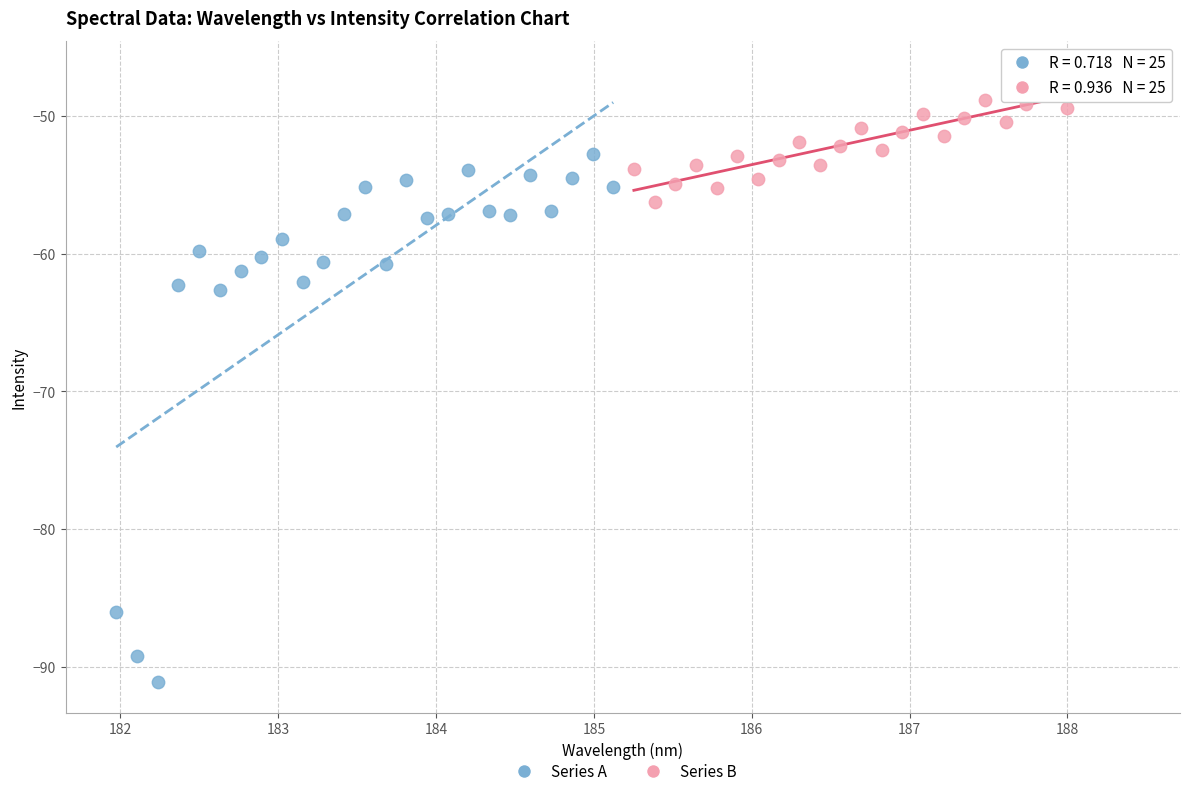

Which series contains the highest Y value?

Series B